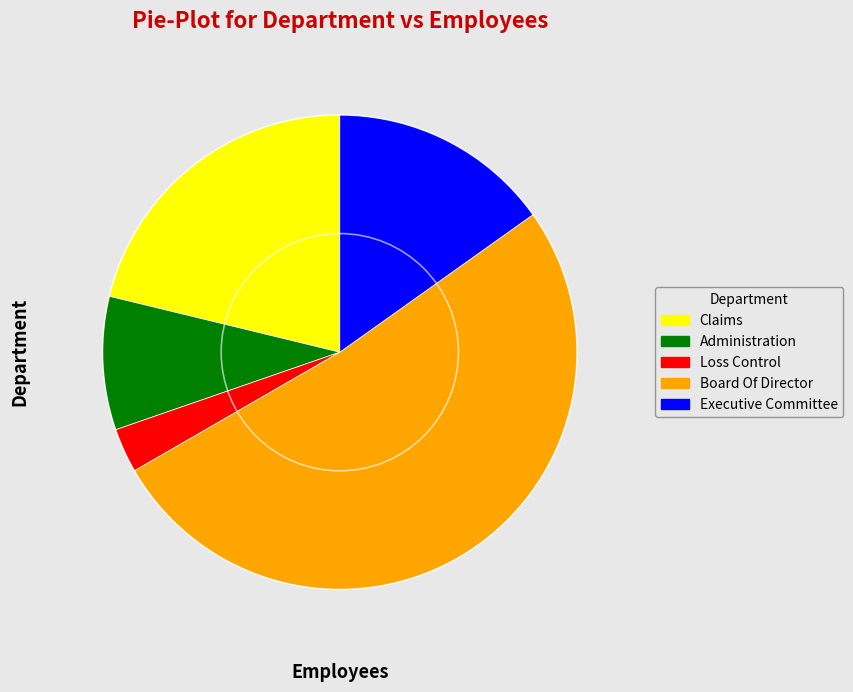

Is it true that Board Of Director is 46% of the pie?

False